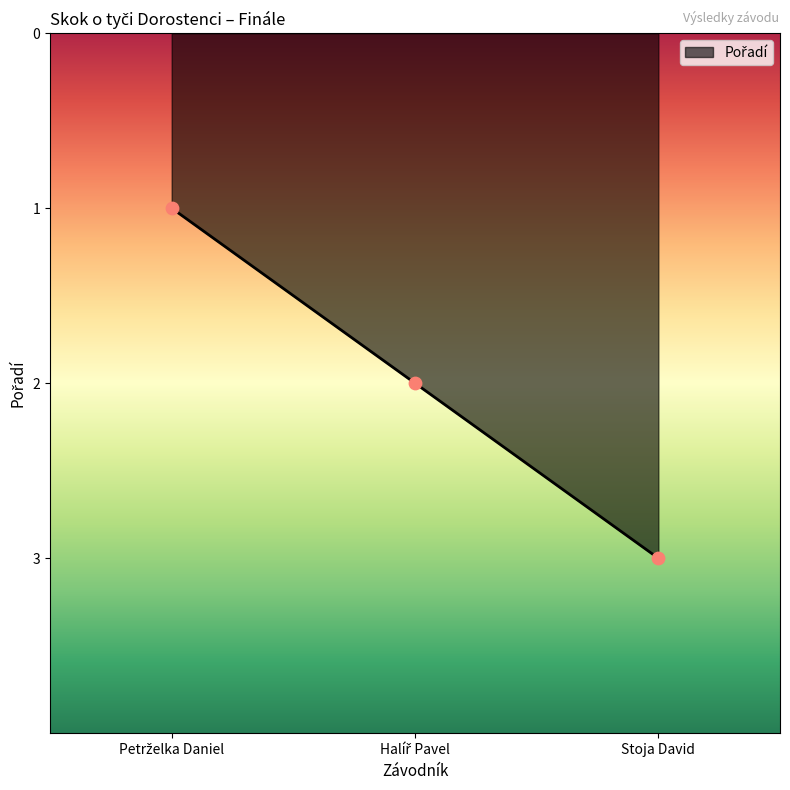

What is the maximum value shown in the chart?

3